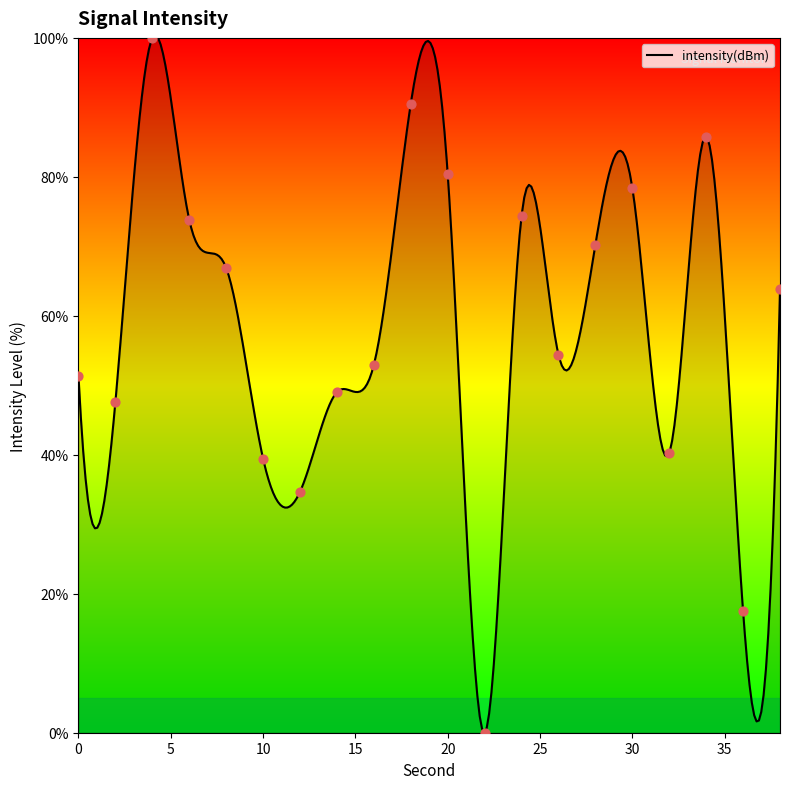

What is the ratio of the value at 34 to the value at 32?

2.1